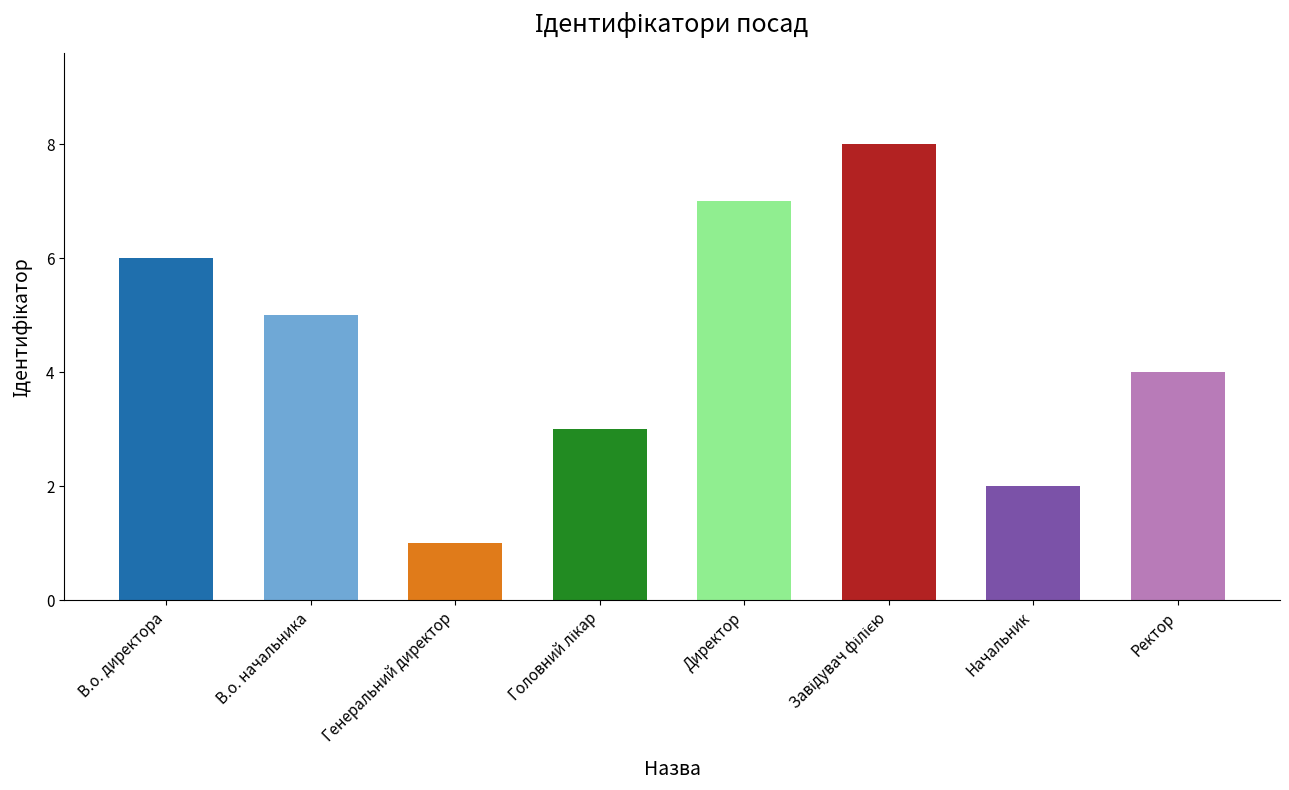

What is the sum of all values?

36